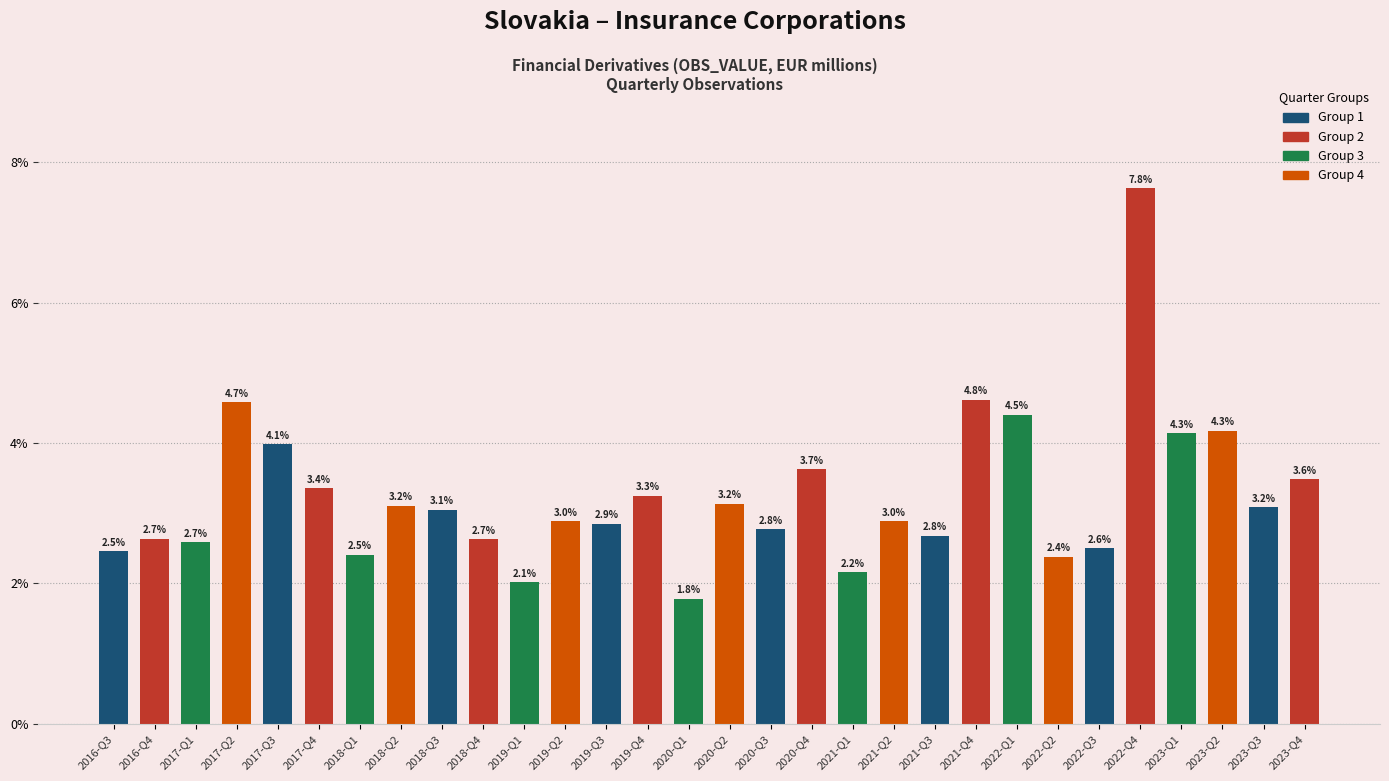

The value at 2023-Q1 is 4.1. True or false?

True